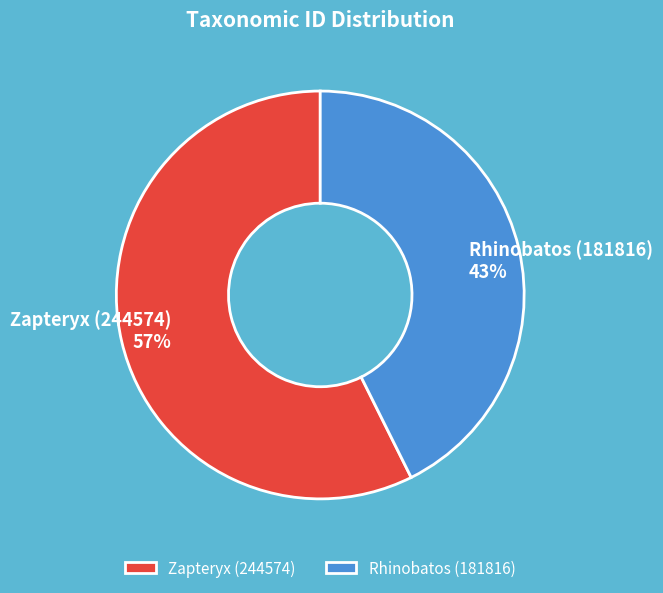

The Zapteryx (244574) slice represents 44% of the pie. True or false?

False